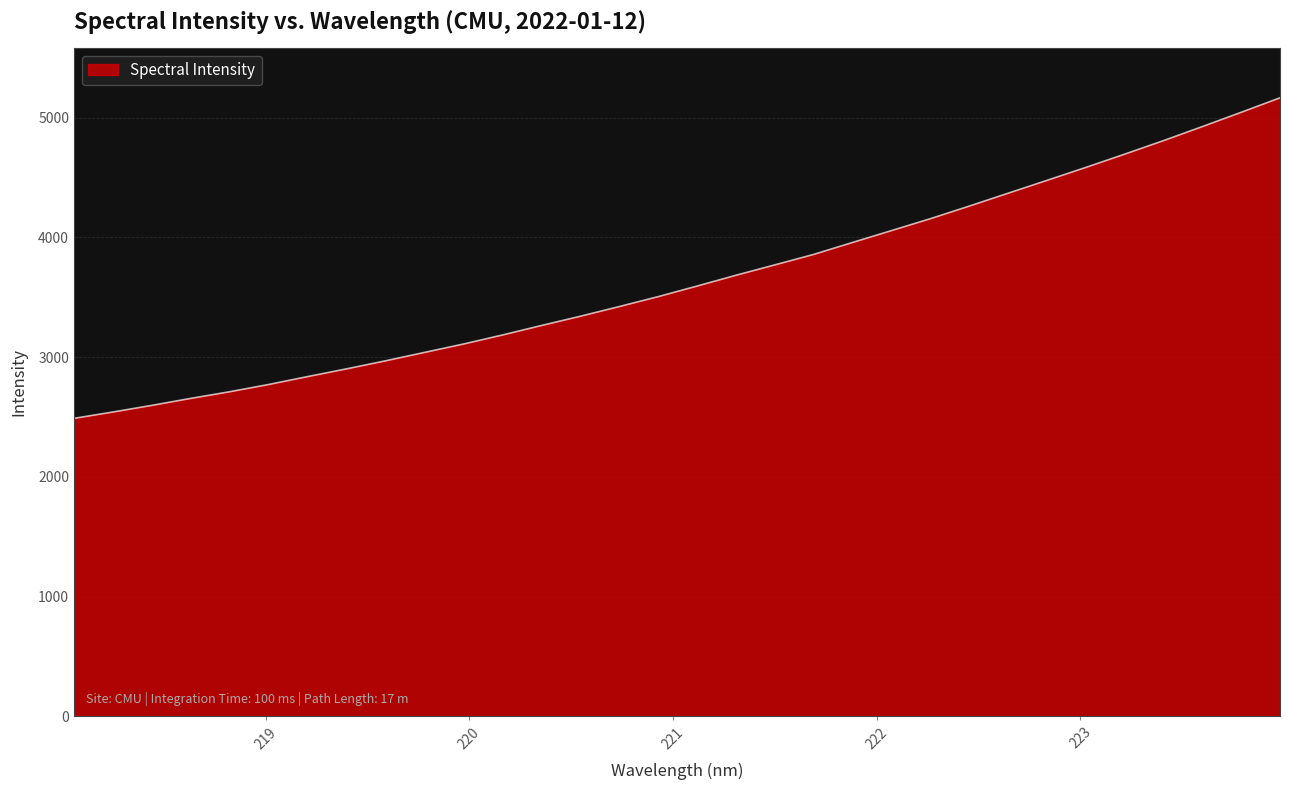

Reading right to left, transcribe all the data shown in this chart.

5164.7	5043.6	4924.3	4807.0	4694.0	4583.1	4474.9	4367.6	4259.9	4154.8	4055.5	3956.6	3856.6	3769.2	3682.5	3592.3	3503.9	3421.0	3340.2	3262.9	3183.7	3108.5	3038.5	2968.5	2901.4	2836.8	2770.9	2710.4	2654.9	2596.5	2541.0	2487.9